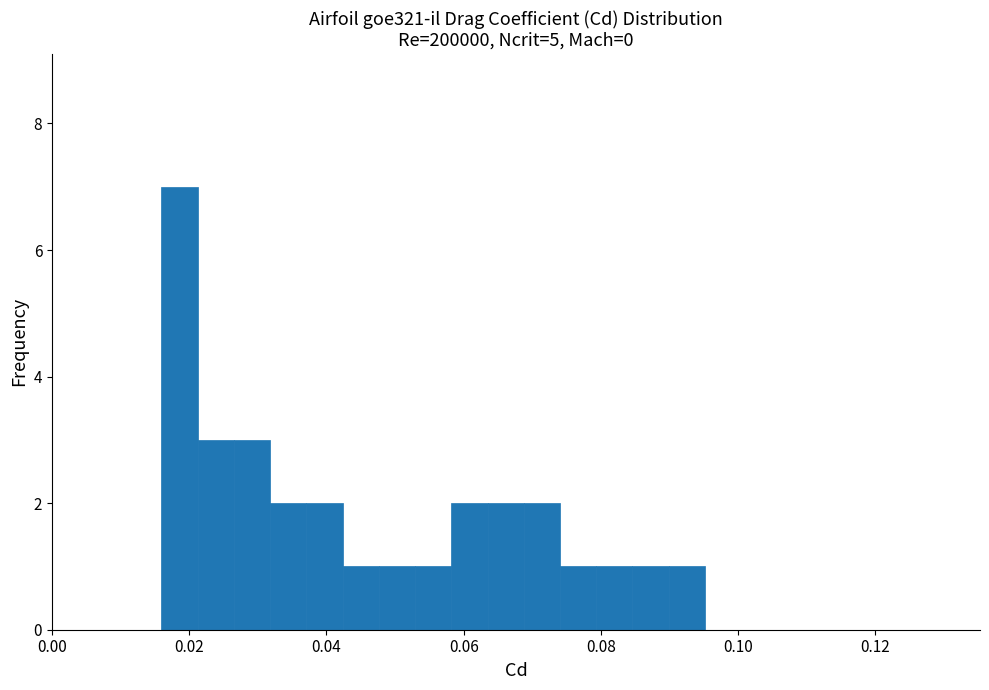

Around what value on the x-axis is the tallest bar? Give the approximate position of its centre, as read against the axis.

0.018